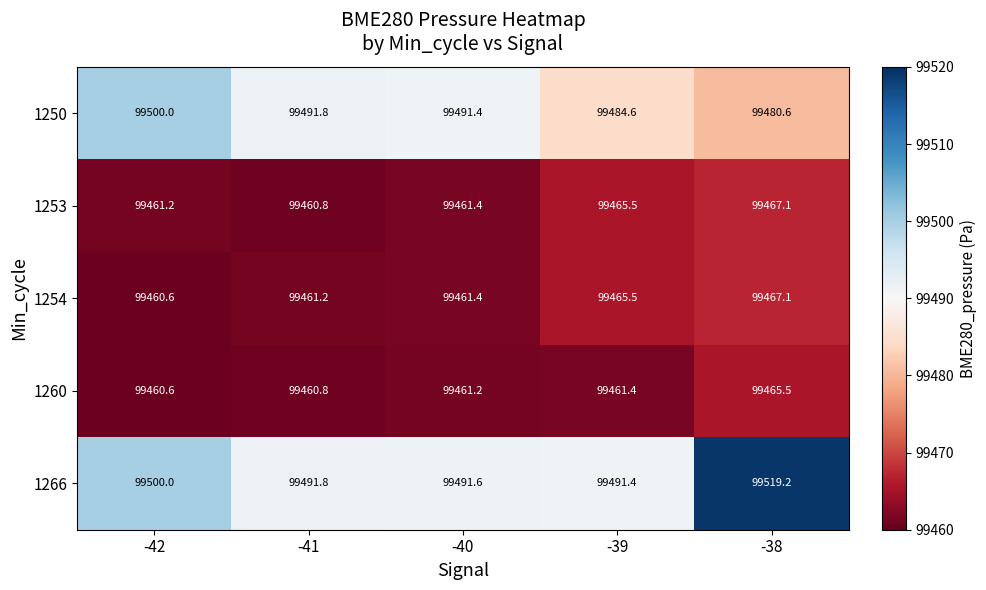

How many series are shown in this chart?

5